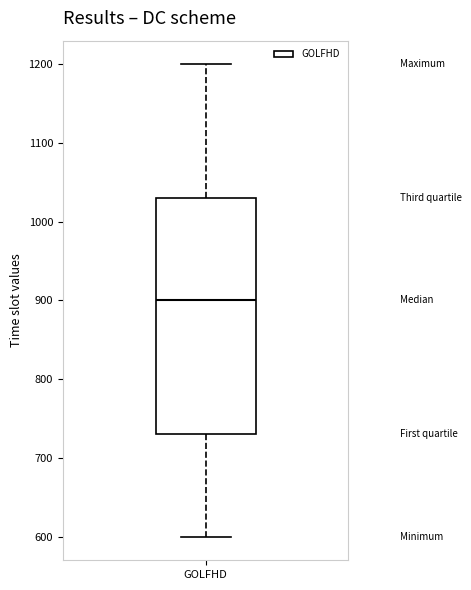

Transcribe this box plot: give where the median line is, the range the box spans, and where the two whiskers end, as read against the y-axis. The values are not printed on the chart, so give them approximately, as read against the axis.

median 900, box 730 to 1030, whiskers 600 to 1200